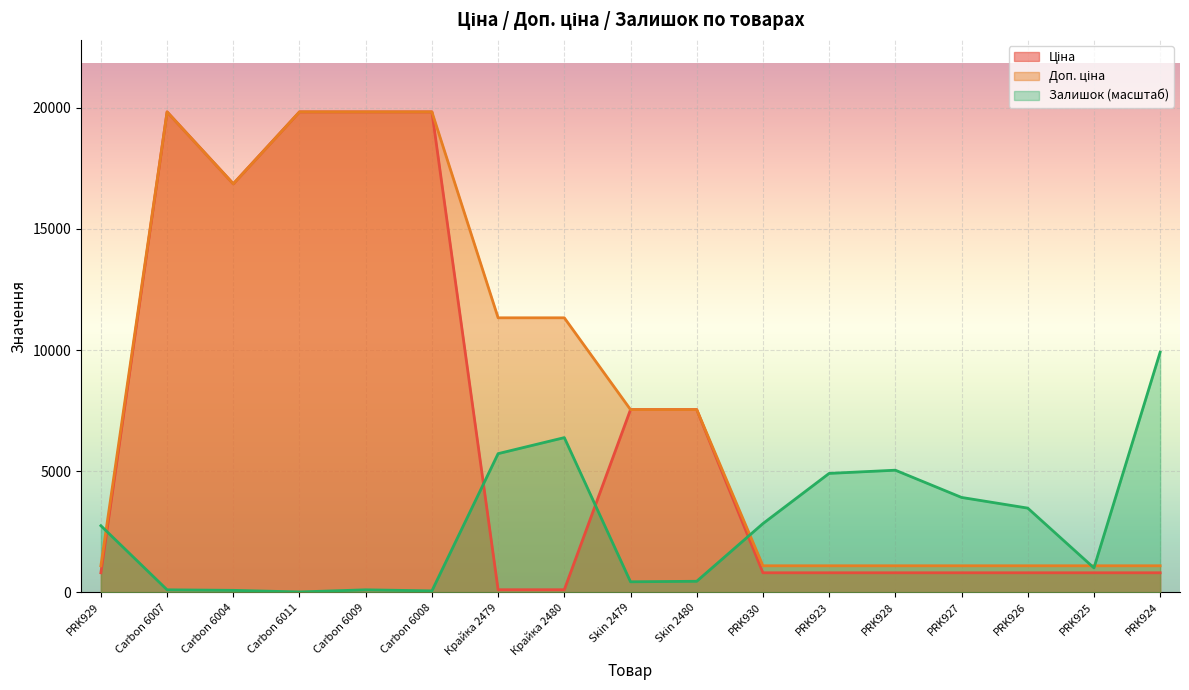

At PRK930, list the series in order from smallest to largest.

Ціна, Доп. ціна, Залишок